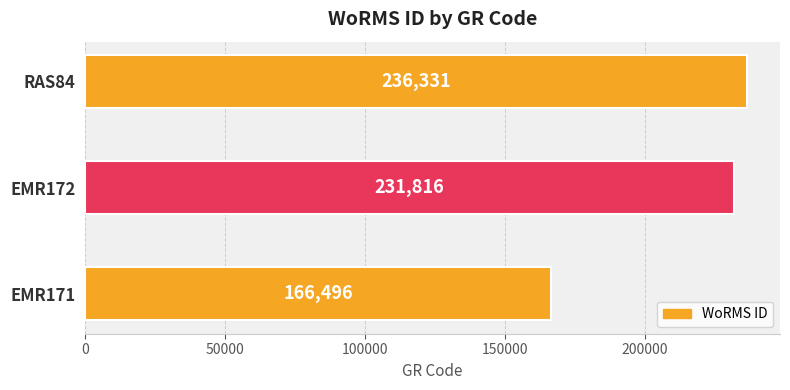

Between EMR172 and RAS84, which is larger?

RAS84